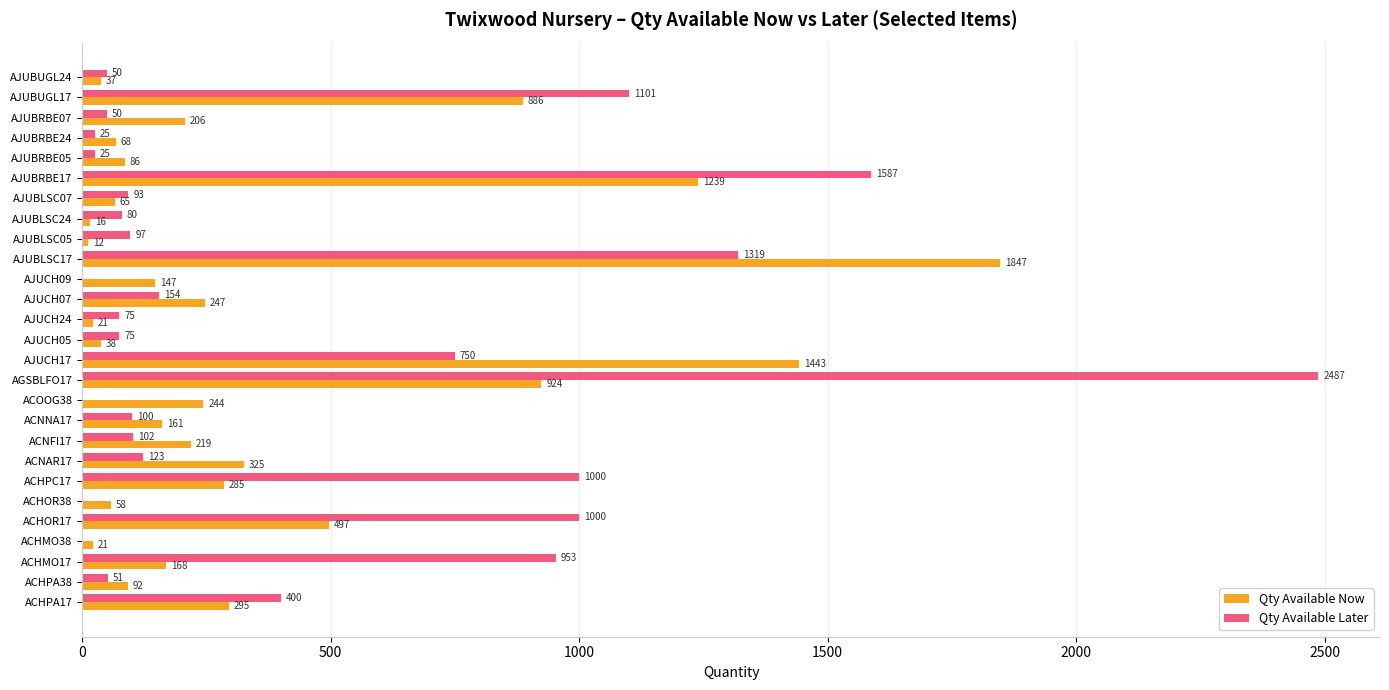

At which category is the sum across all series the highest?

AGSBLFO17